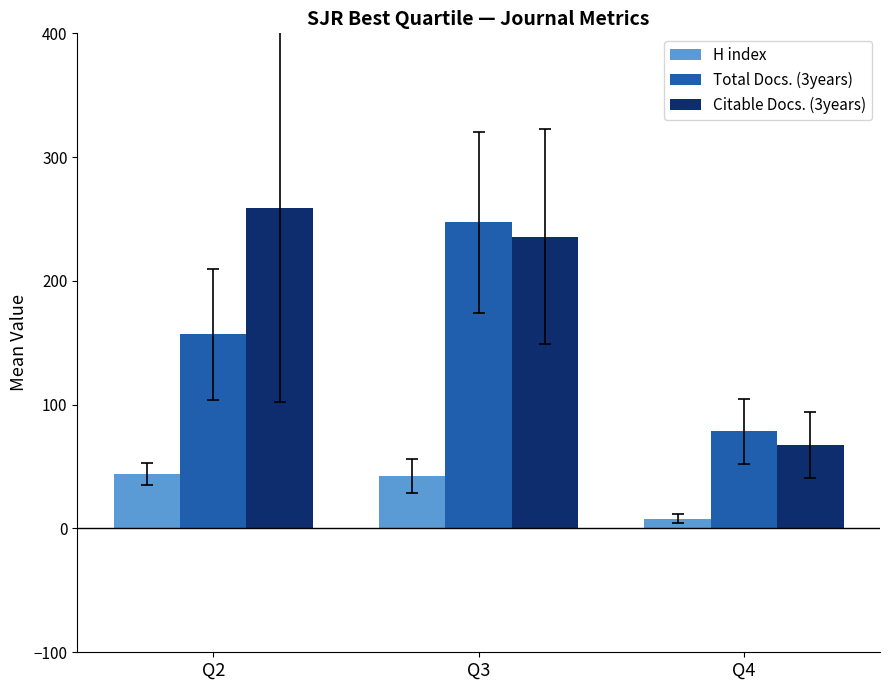

Is the value of H index at Q2 greater than the value of Total Docs. (3years) at Q3?

No